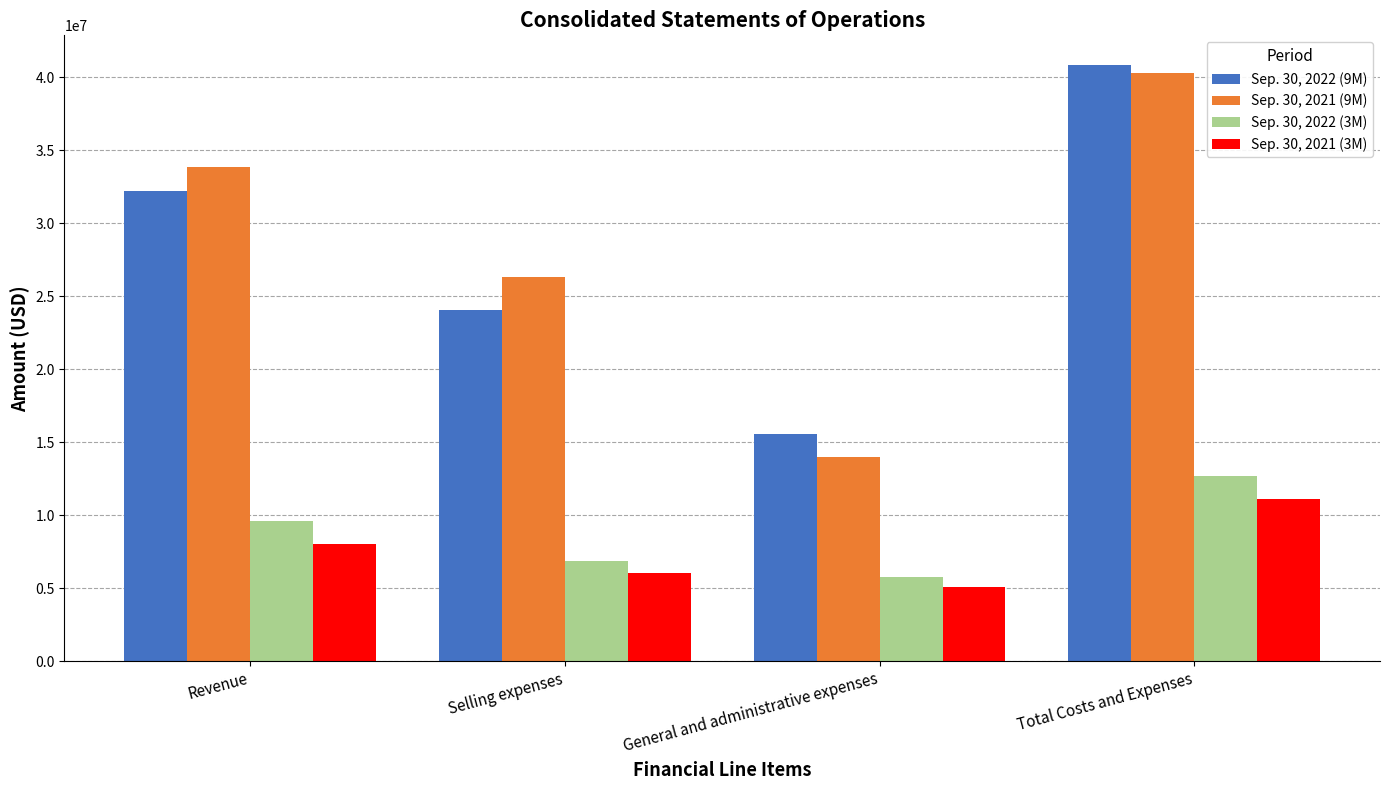

At which label is Sep. 30, 2021 (9M) closest to 27142033?

Selling expenses